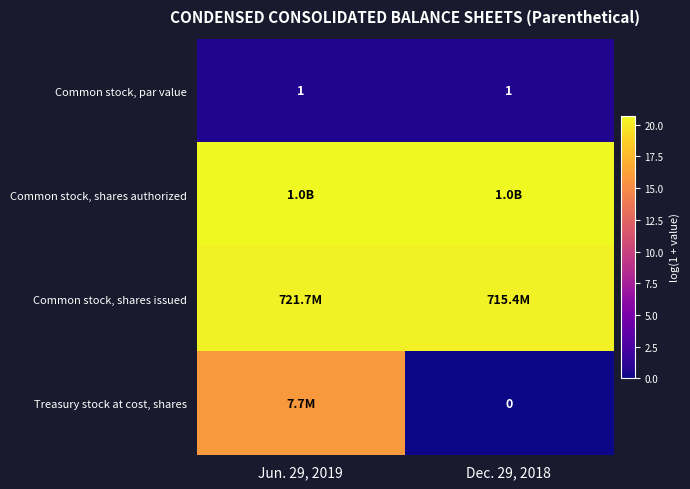

Which series has the largest range (max minus min)?

Treasury stock at cost, shares